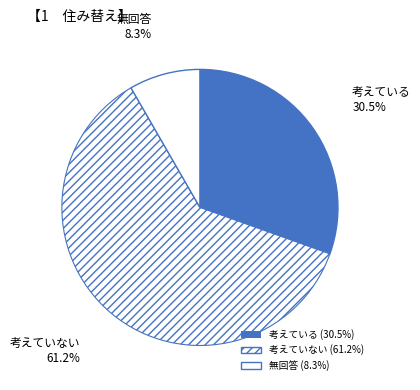

How many slices are in this pie chart?

3